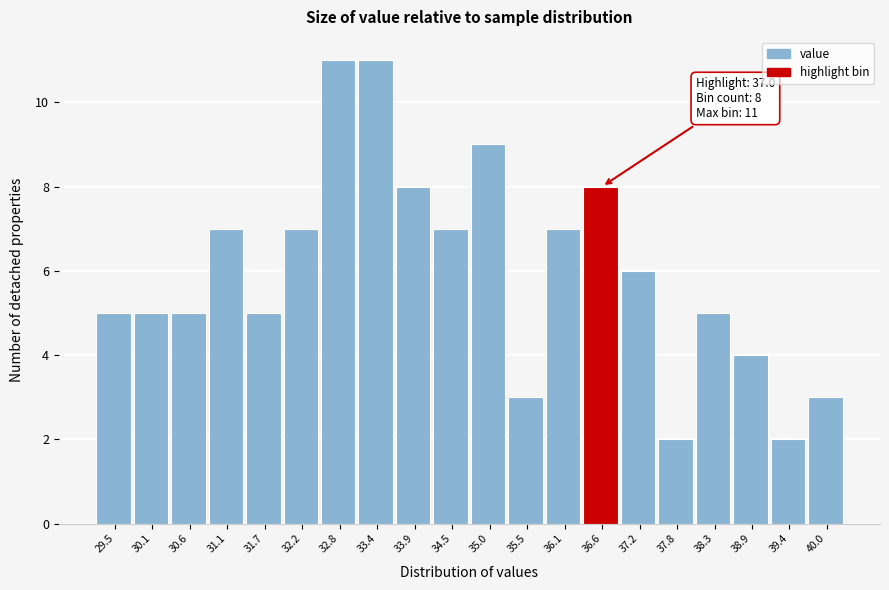

Reading left to right, extract all data points from this chart.

5	5	5	7	5	7	11	11	8	7	9	3	7	8	6	2	5	4	2	3